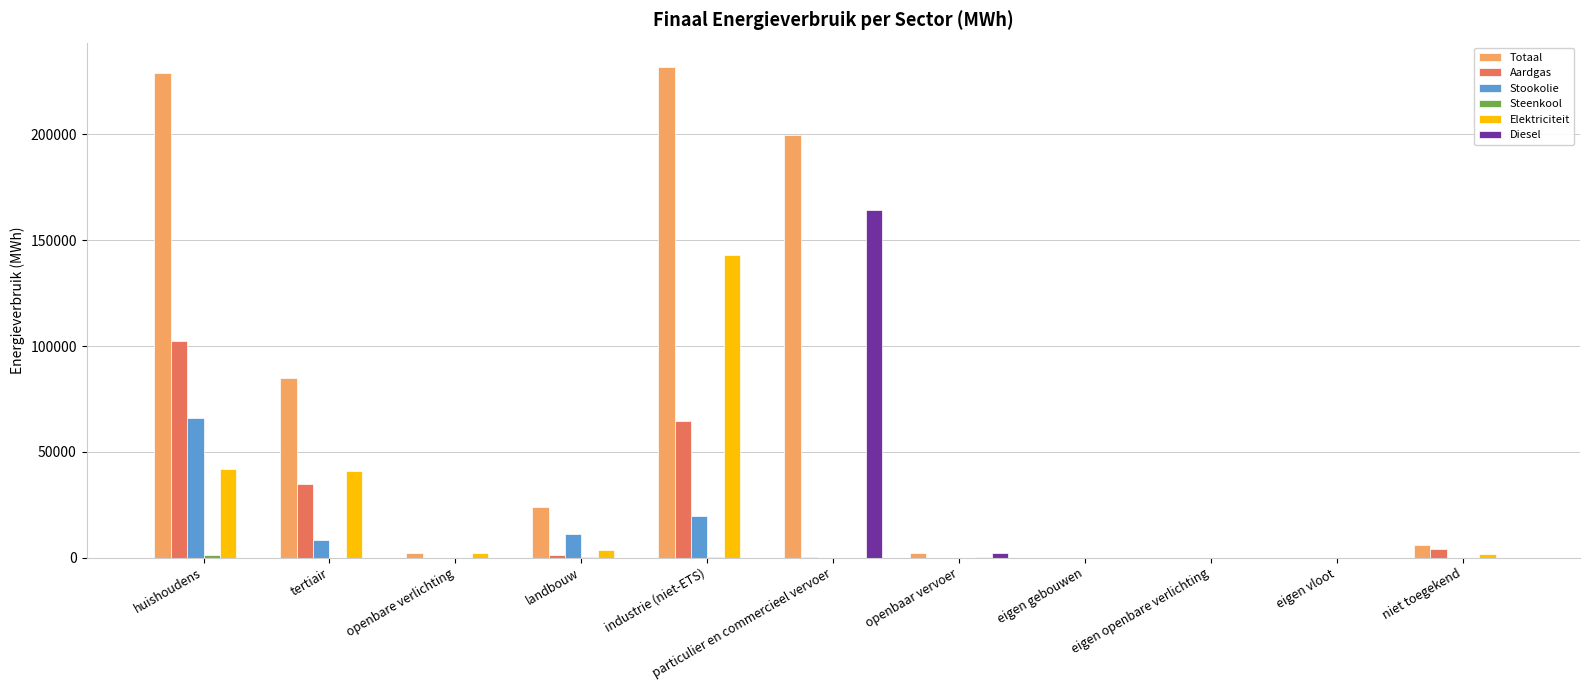

Which series has the largest total across all categories?

Totaal